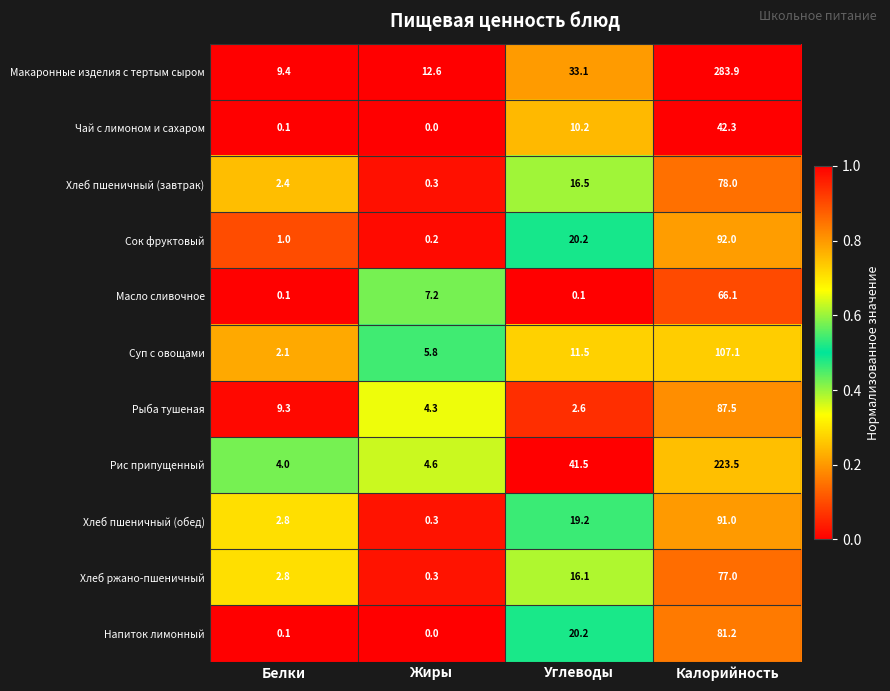

List the labels in order of Напиток лимонный value, largest first.

Калорийность, Углеводы, Белки, Жиры